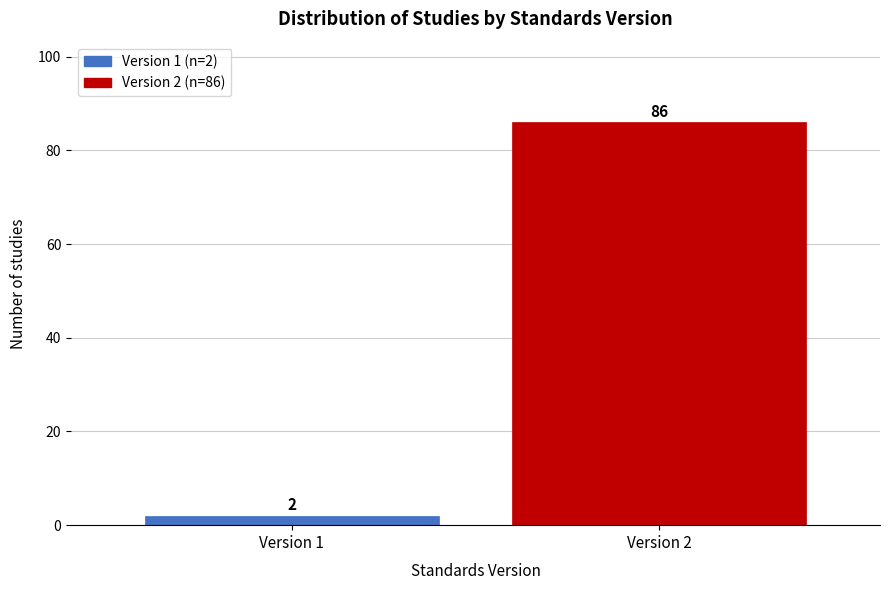

Reading left to right, transcribe all the data shown in this chart.

2	86